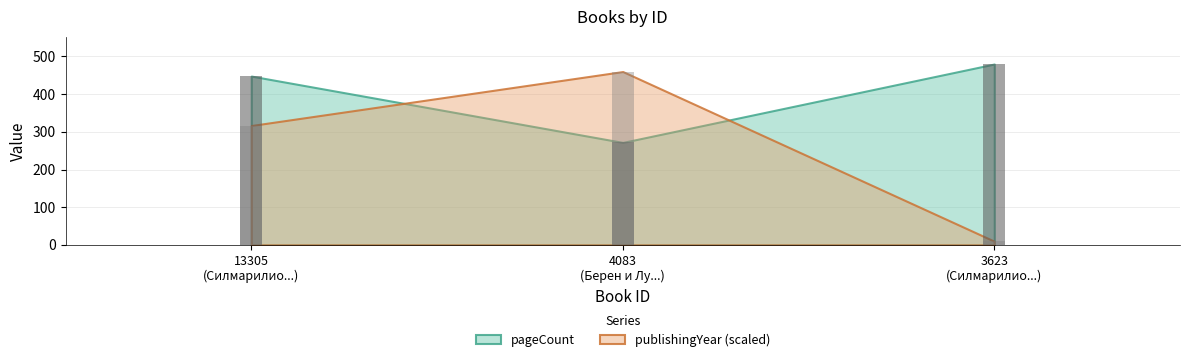

Between 13305 (Силмарилио...) and 4083 (Берен и Лу...), which series saw the biggest shift?

pageCount